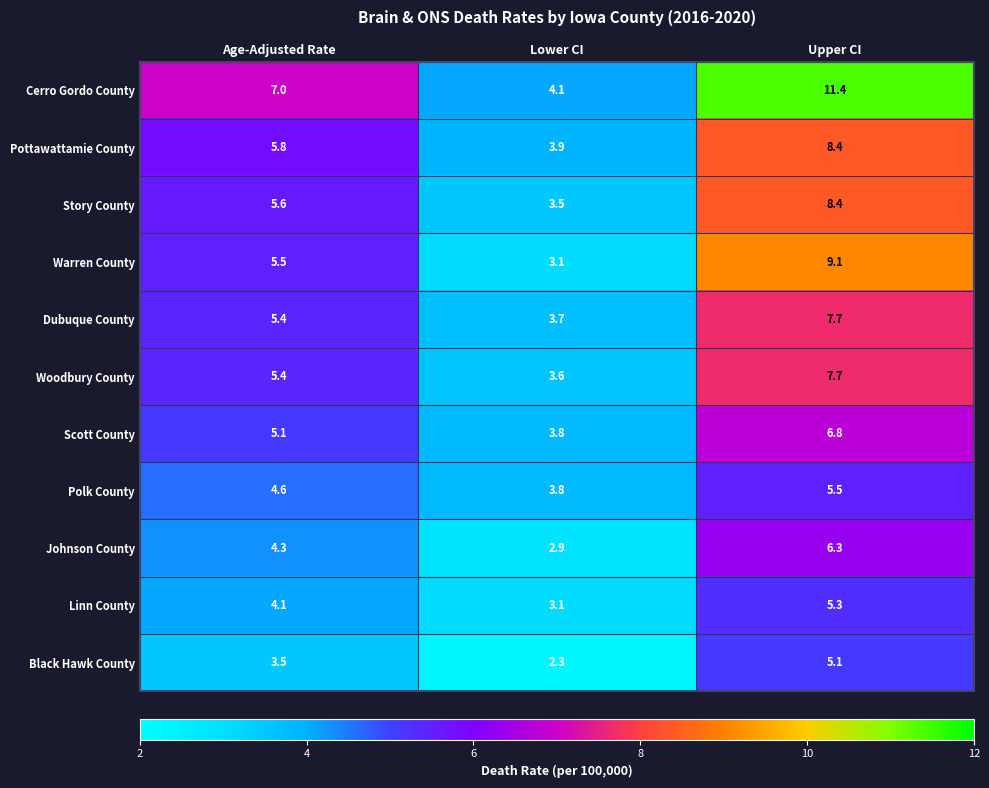

How many series are shown in this chart?

11